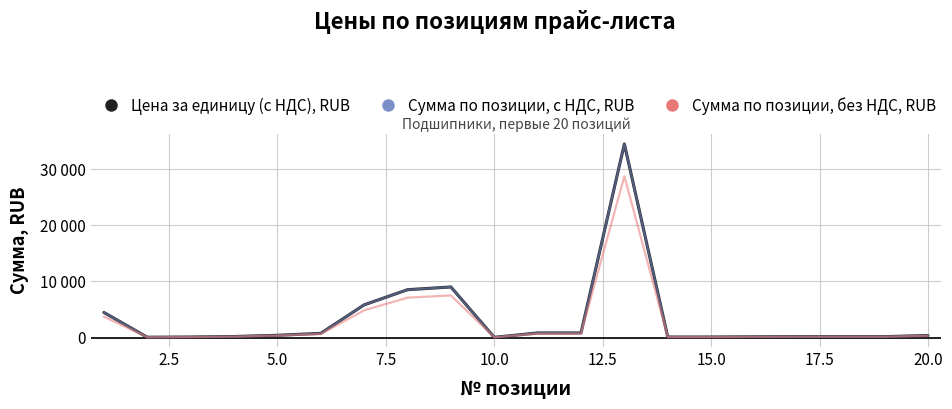

Is this an area chart (filled region under the line)?

No